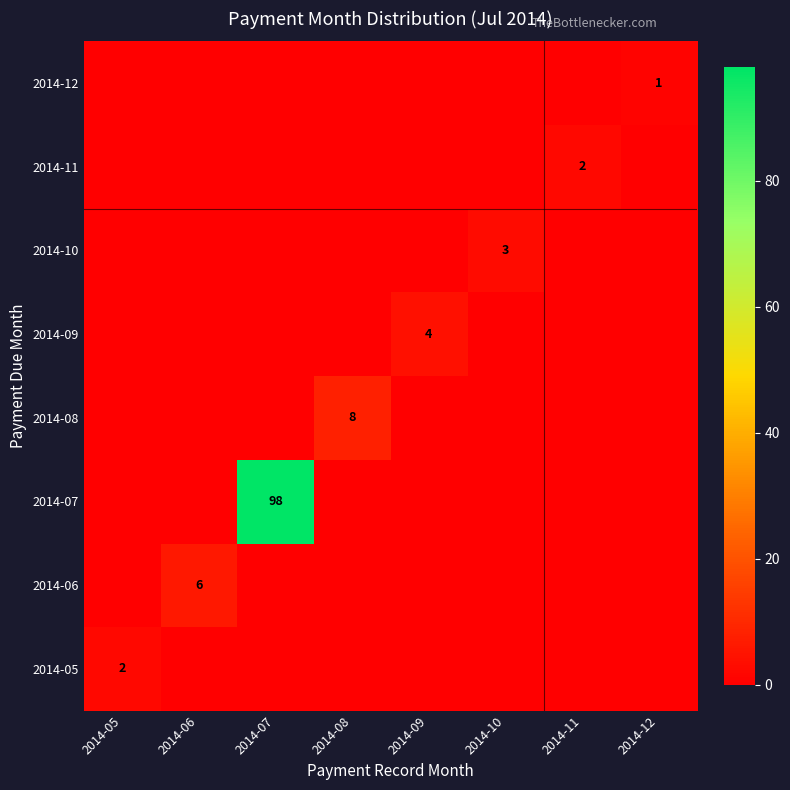

Is it true that 2014-12 equals 0 at 2014-08?

True